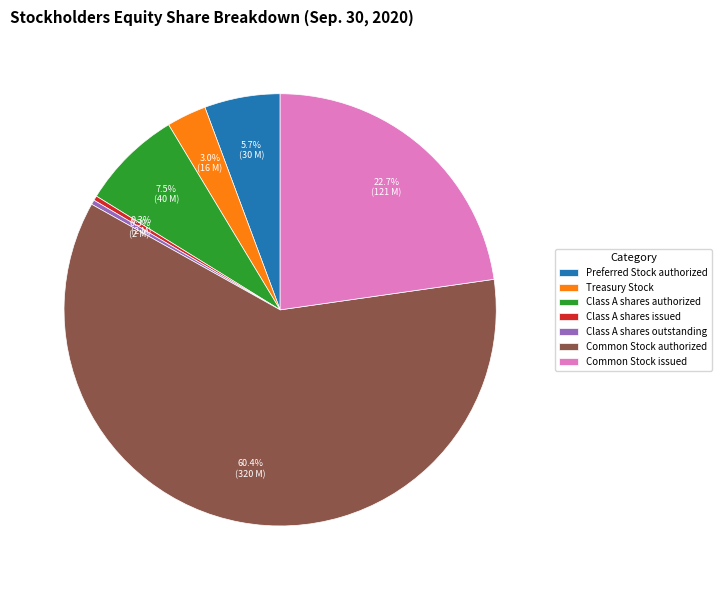

Count the number of slices in the pie.

7